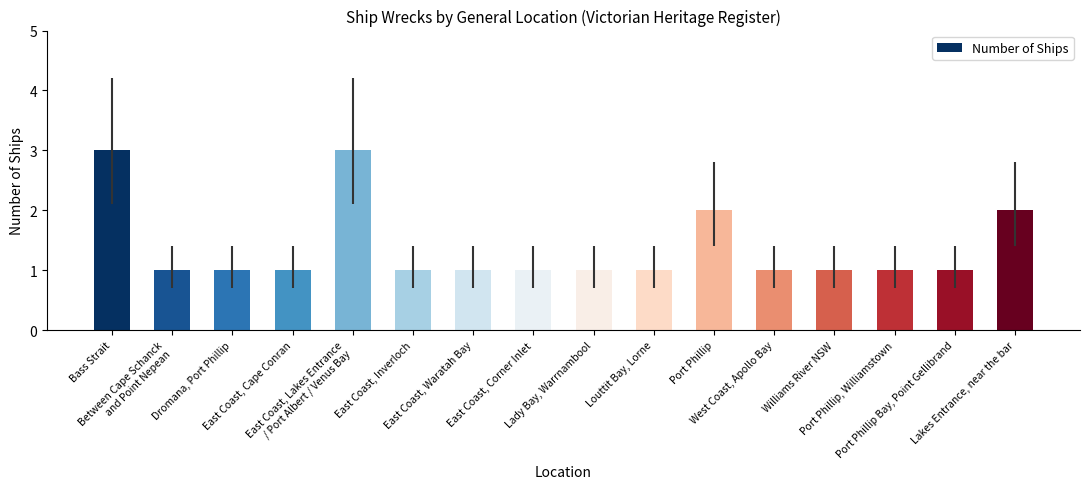

Reading right to left, transcribe all the data shown in this chart.

2	1	1	1	1	2	1	1	1	1	1	3	1	1	1	3